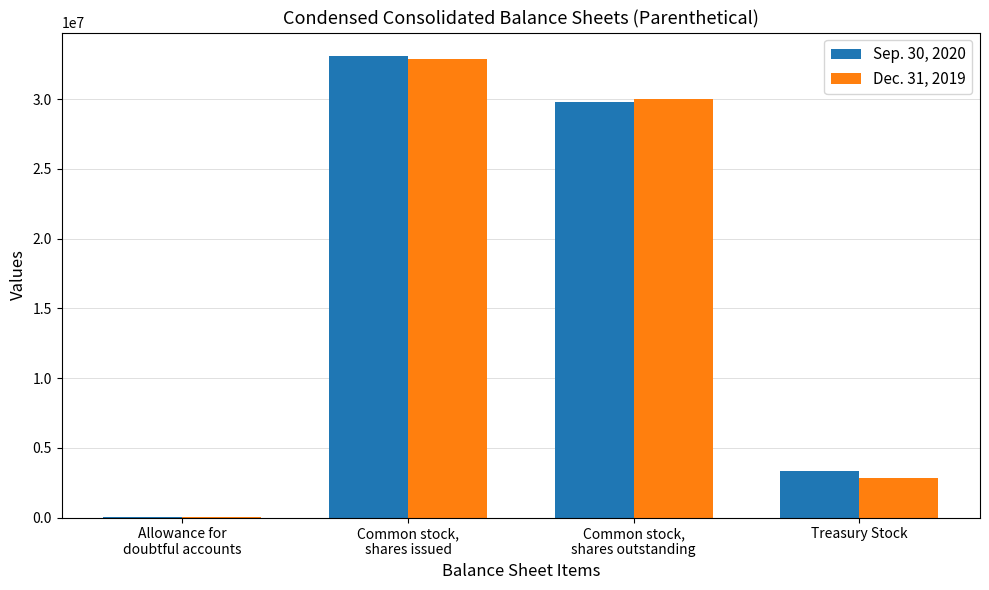

Between Common stock,
shares outstanding and Treasury Stock, which series saw the biggest shift?

Dec. 31, 2019